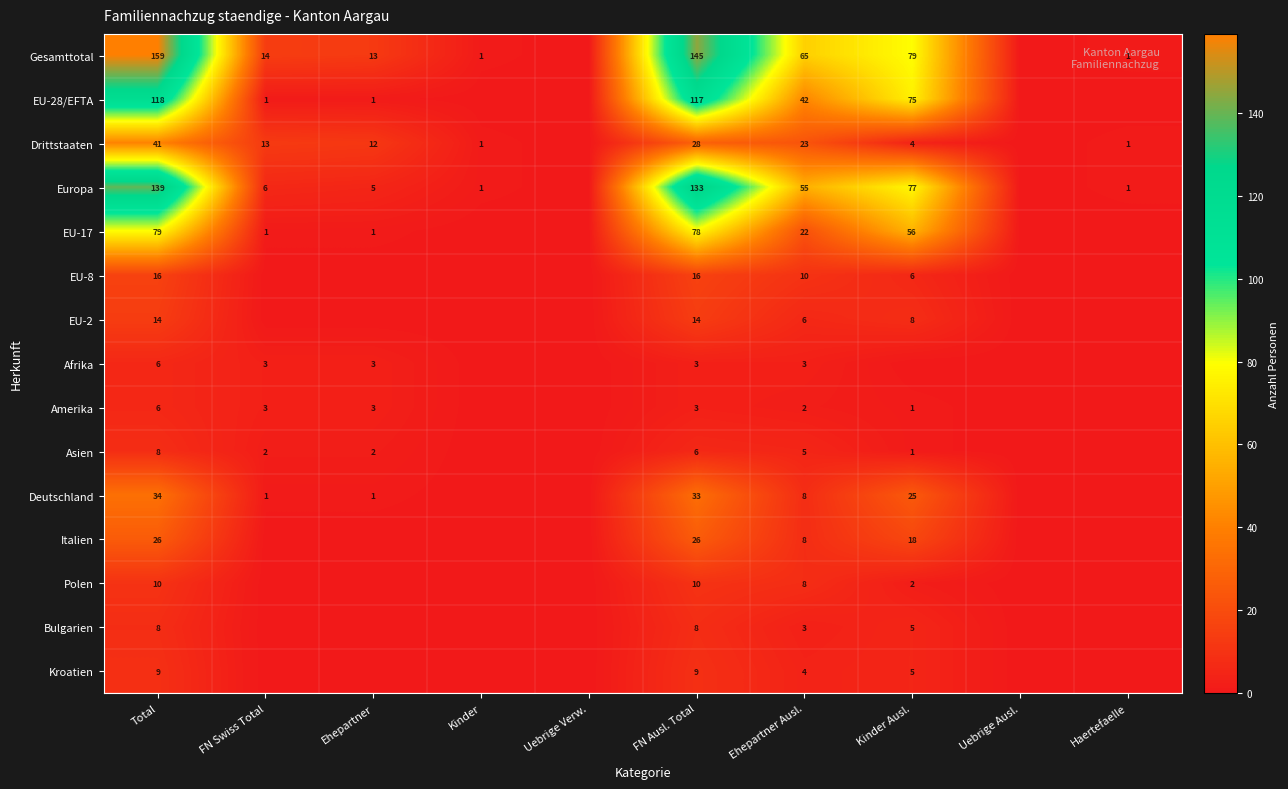

What is the difference between the Asien values at FN Swiss Total and Total?

6